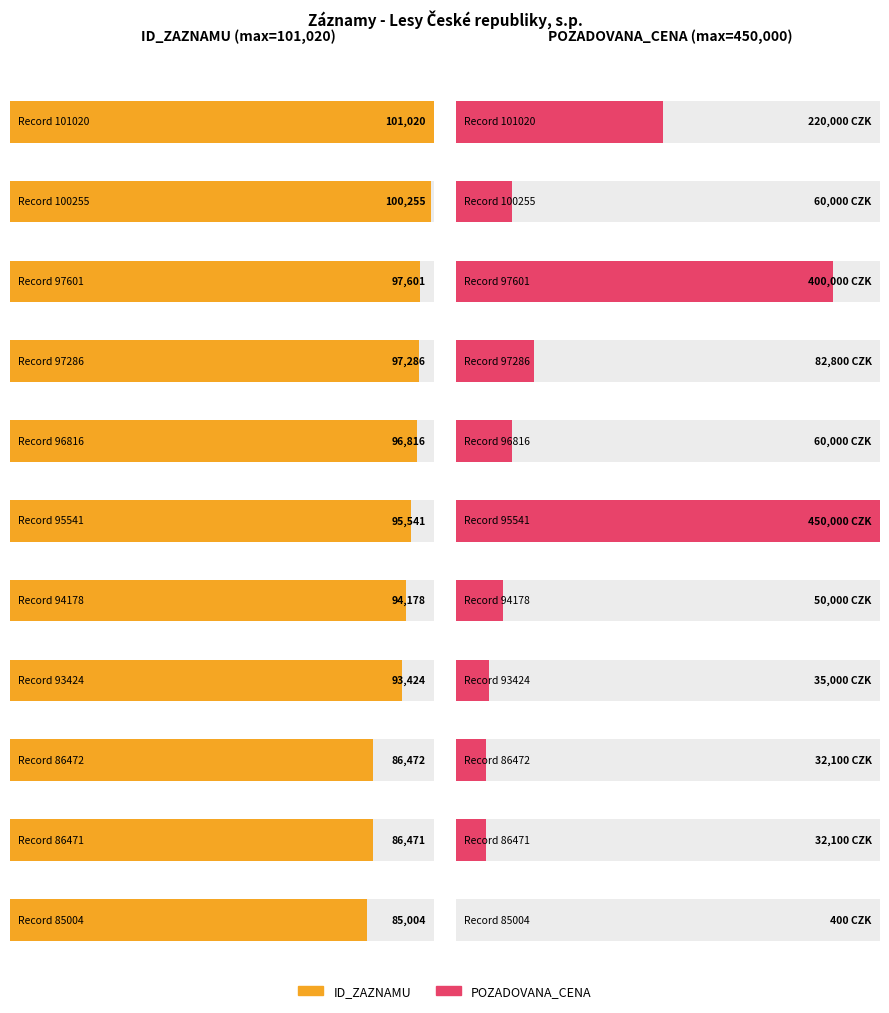

At which label does ID_ZAZNAMU first exceed 95541?

101020